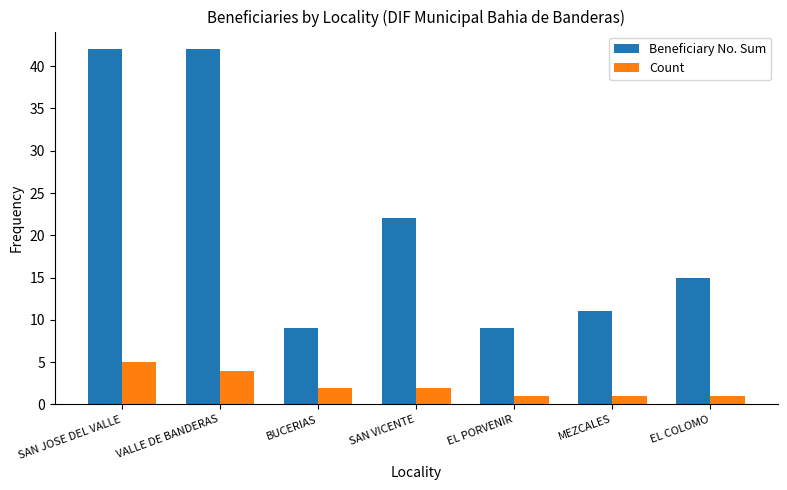

What is the value of the Beneficiary No. Sum bar at the 7th from the left?

15